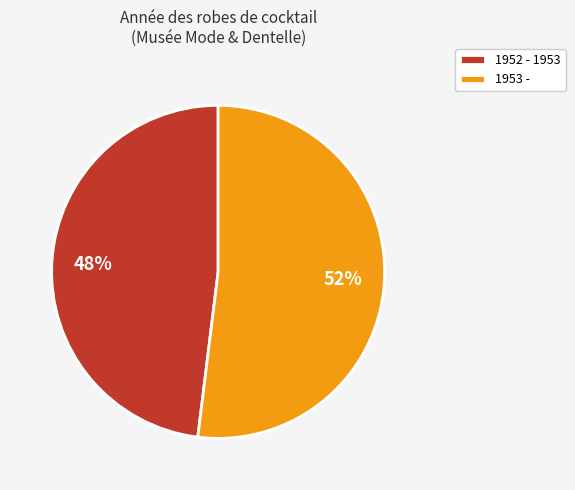

Is 1952 - 1953 the majority of the pie?

No